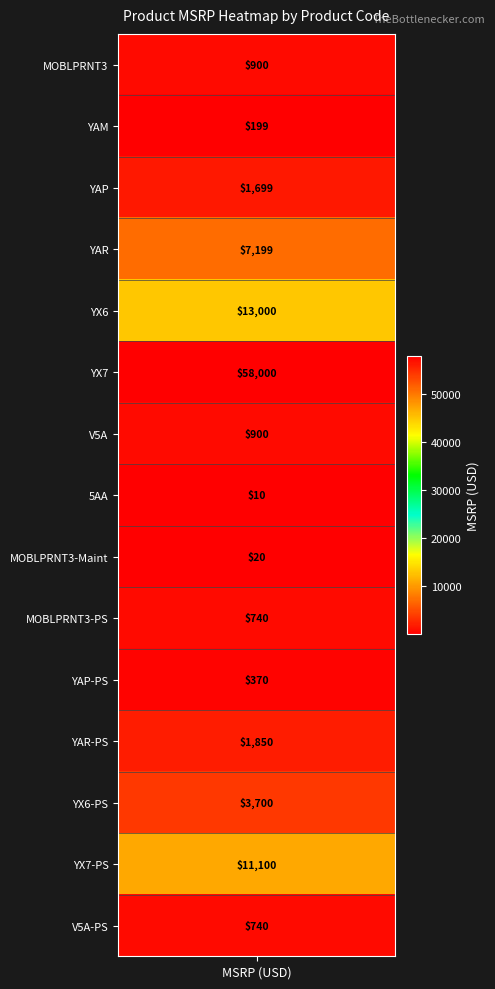

What is the change in value from V5A to 5AA?

-890